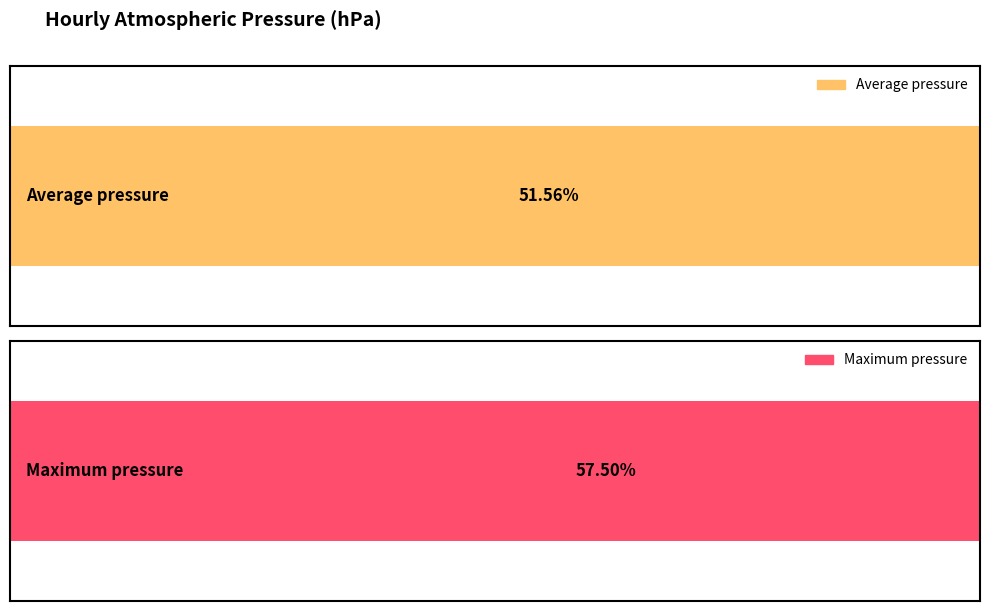

List the series in order of their overall mean, highest first.

Maximum pressure, Average pressure